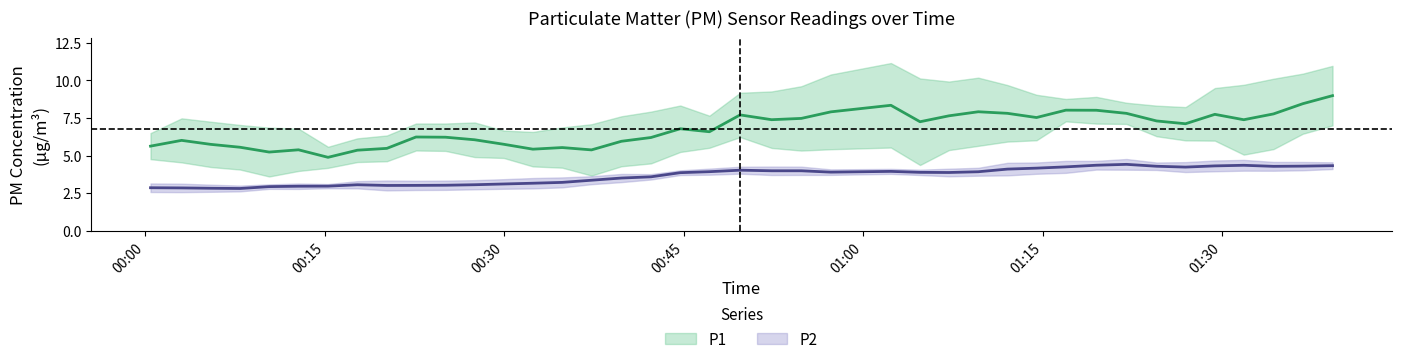

Which series has the largest range (max minus min)?

P1